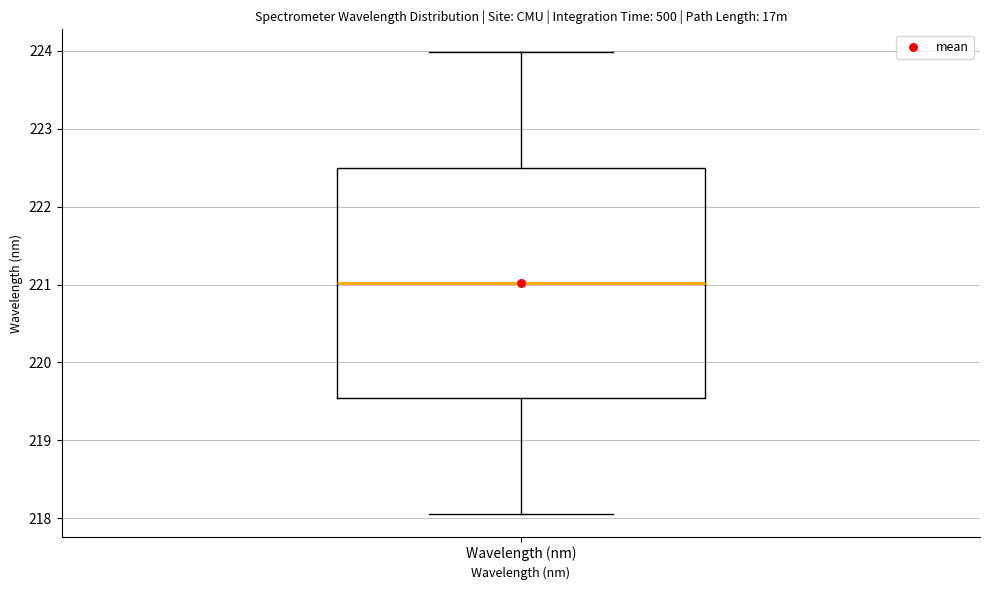

Read this box plot against the y-axis: the position of the median line, the range covered by the box, and the ends of both whiskers. The values are not printed on the chart, so give them approximately, as read against the axis.

median 221.0, box 219.5 to 222.5, whiskers 218.1 to 224.0